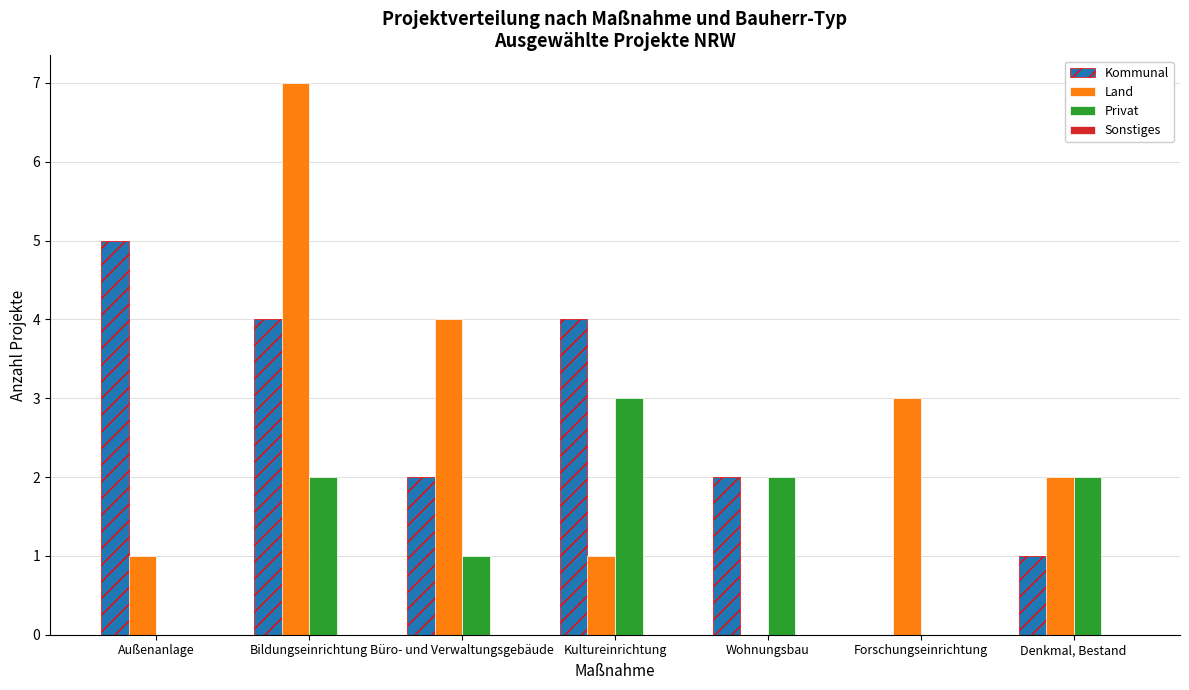

At which category is the sum across all series the highest?

Bildungseinrichtung